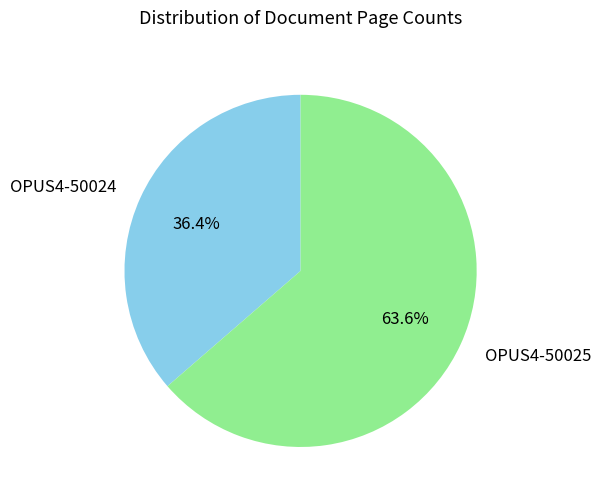

Is it true that OPUS4-50025 is 55% of the pie?

False